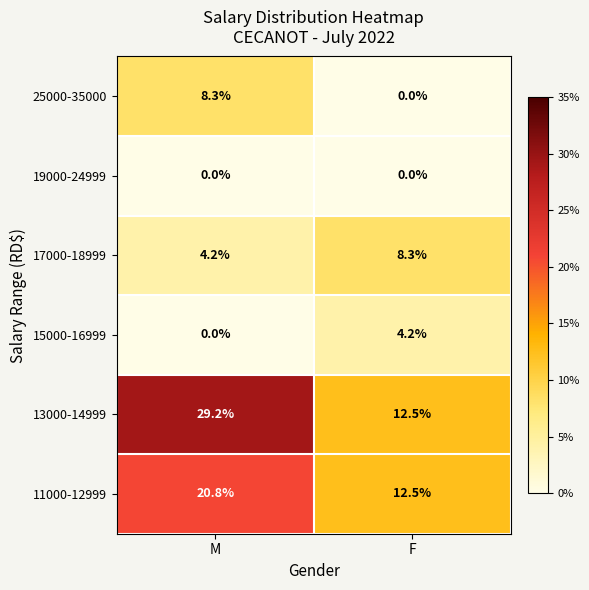

What is the maximum value shown in the chart?

29.2